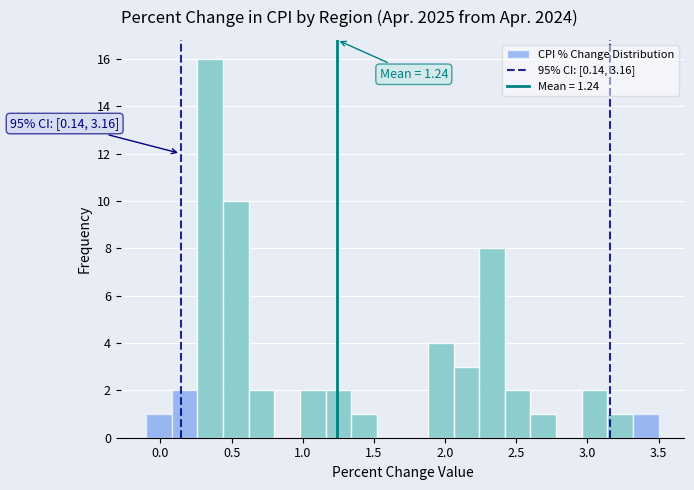

Read against the x-axis, roughly where is the centre of the tallest bar?

0.35